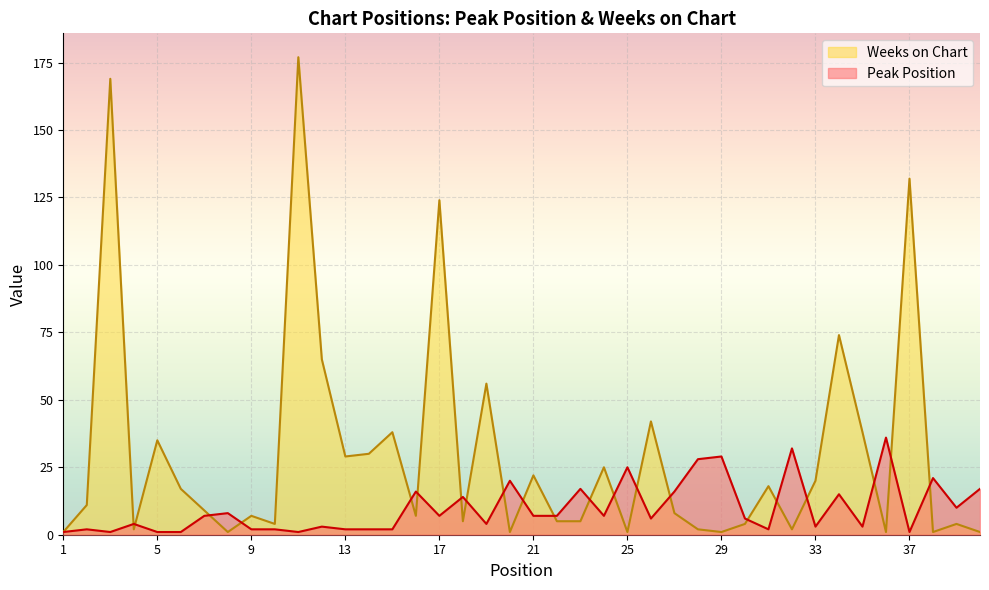

At which category is the sum across all series the highest?

11